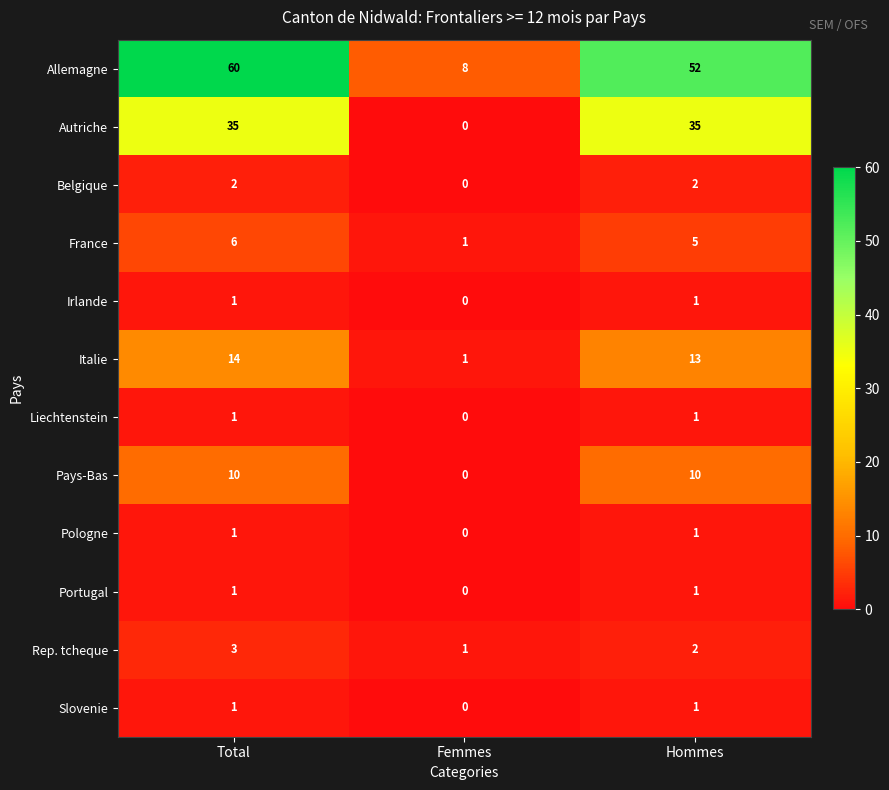

The value of Liechtenstein at Hommes is 1. True or false?

True